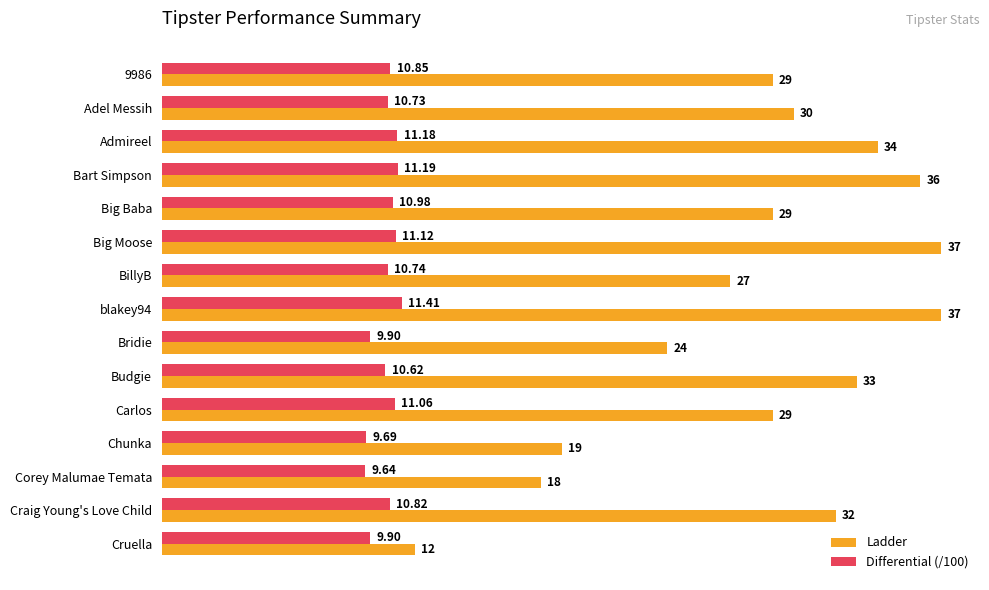

What is the difference between the Ladder values at Bart Simpson and Budgie?

3.0